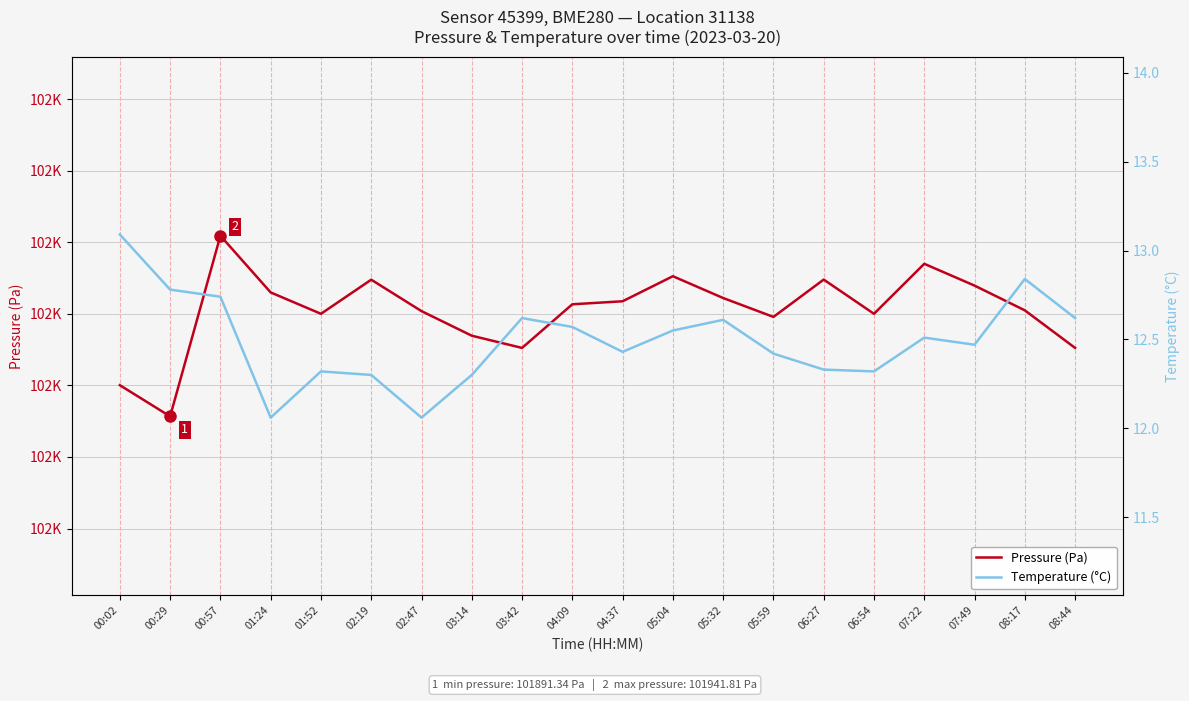

Reading right to left, what are all the values shown in this chart?

Pressure (Pa): 08:44=101910.5	08:17=101921.0	07:49=101927.9	07:22=101934.0	06:54=101920.0	06:27=101929.6	05:59=101919.1	05:32=101924.4	05:04=101930.5	04:37=101923.5	04:09=101922.7	03:42=101910.5	03:14=101913.9	02:47=101920.8	02:19=101929.5	01:52=101920.0	01:24=101926.0	00:57=101941.8	00:29=101891.3	00:02=101900.1
Temperature (°C): 08:44=12.6	08:17=12.8	07:49=12.5	07:22=12.5	06:54=12.3	06:27=12.3	05:59=12.4	05:32=12.6	05:04=12.6	04:37=12.4	04:09=12.6	03:42=12.6	03:14=12.3	02:47=12.1	02:19=12.3	01:52=12.3	01:24=12.1	00:57=12.7	00:29=12.8	00:02=13.1